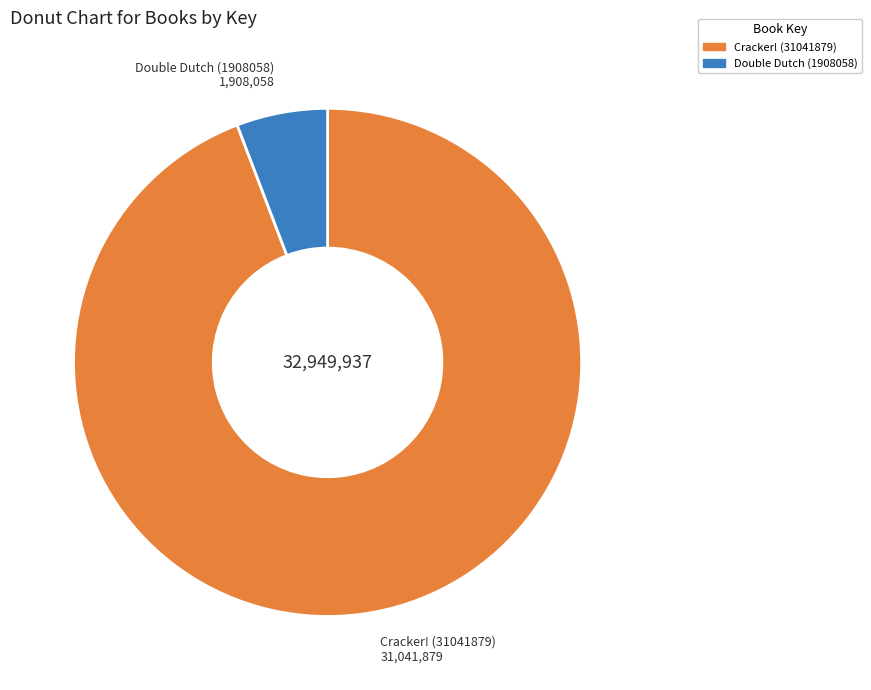

Rank the categories by value from highest to lowest.

Cracker! (31041879), Double Dutch (1908058)